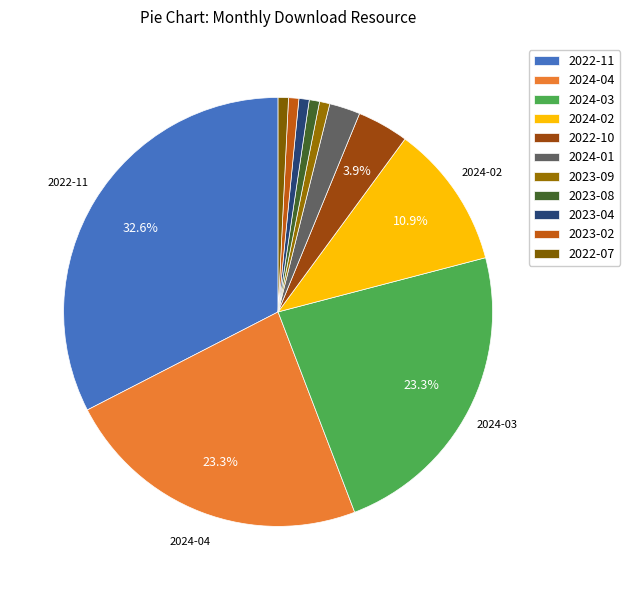

Count the number of slices in the pie.

11